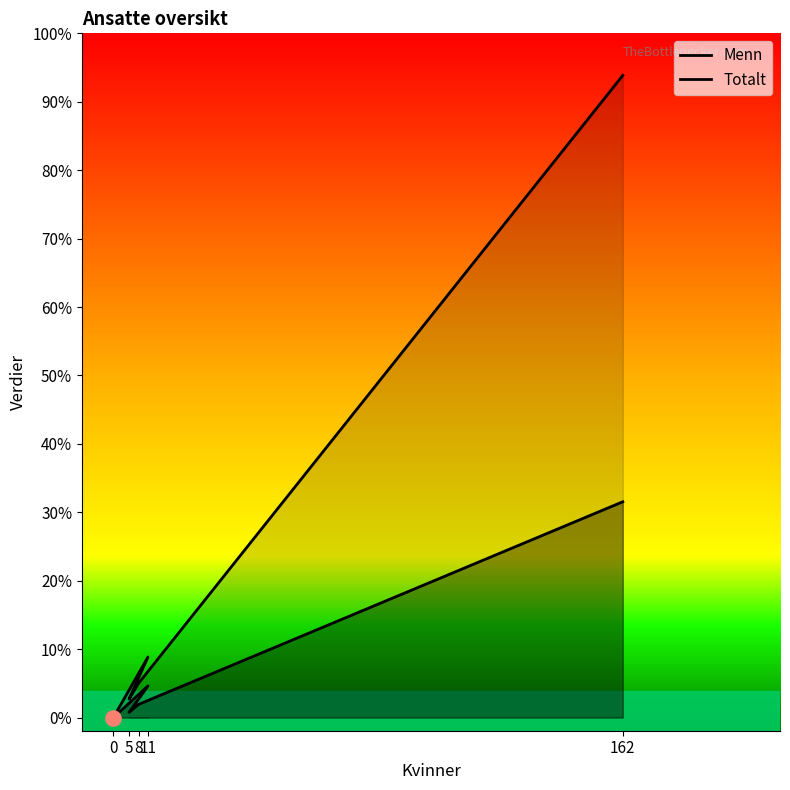

Which series has the largest total across all categories?

Totalt